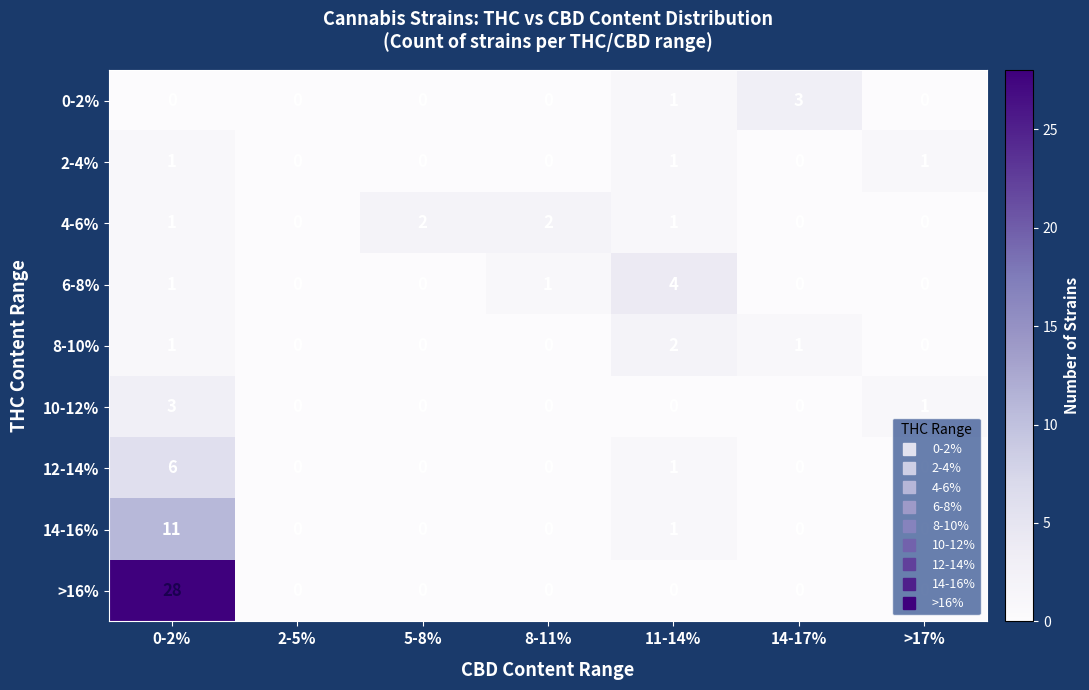

Which category has the highest value across all series?

0-2%